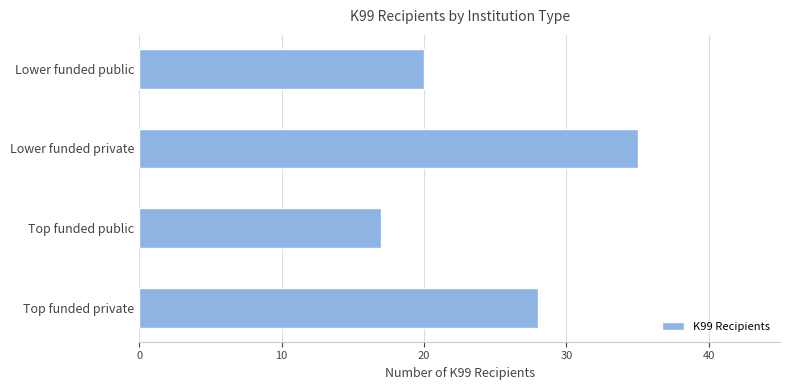

At which label is the value closest to 26?

Top funded private